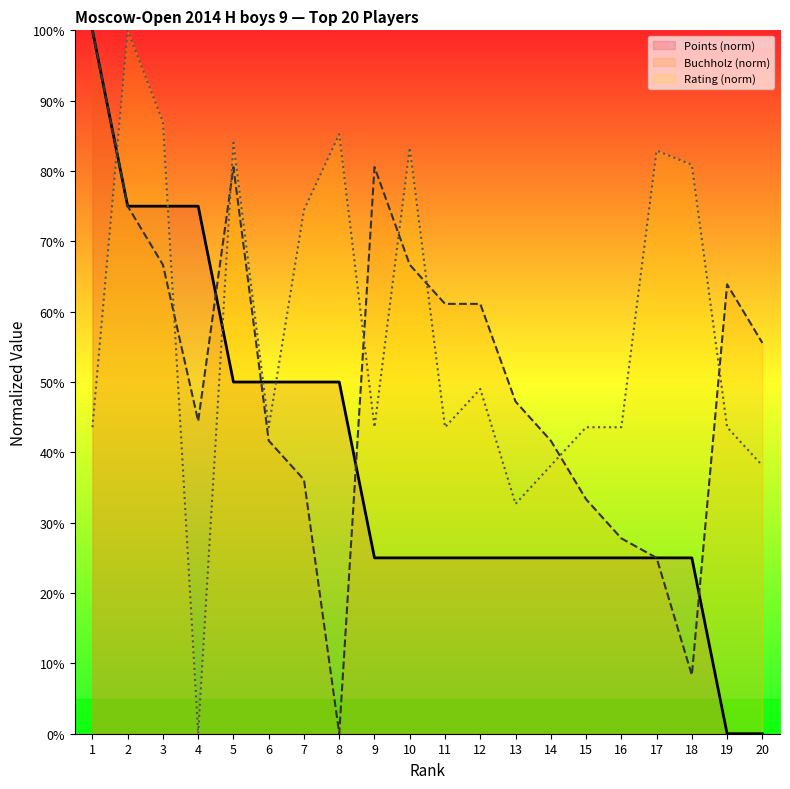

How many lines are shown in the chart?

3